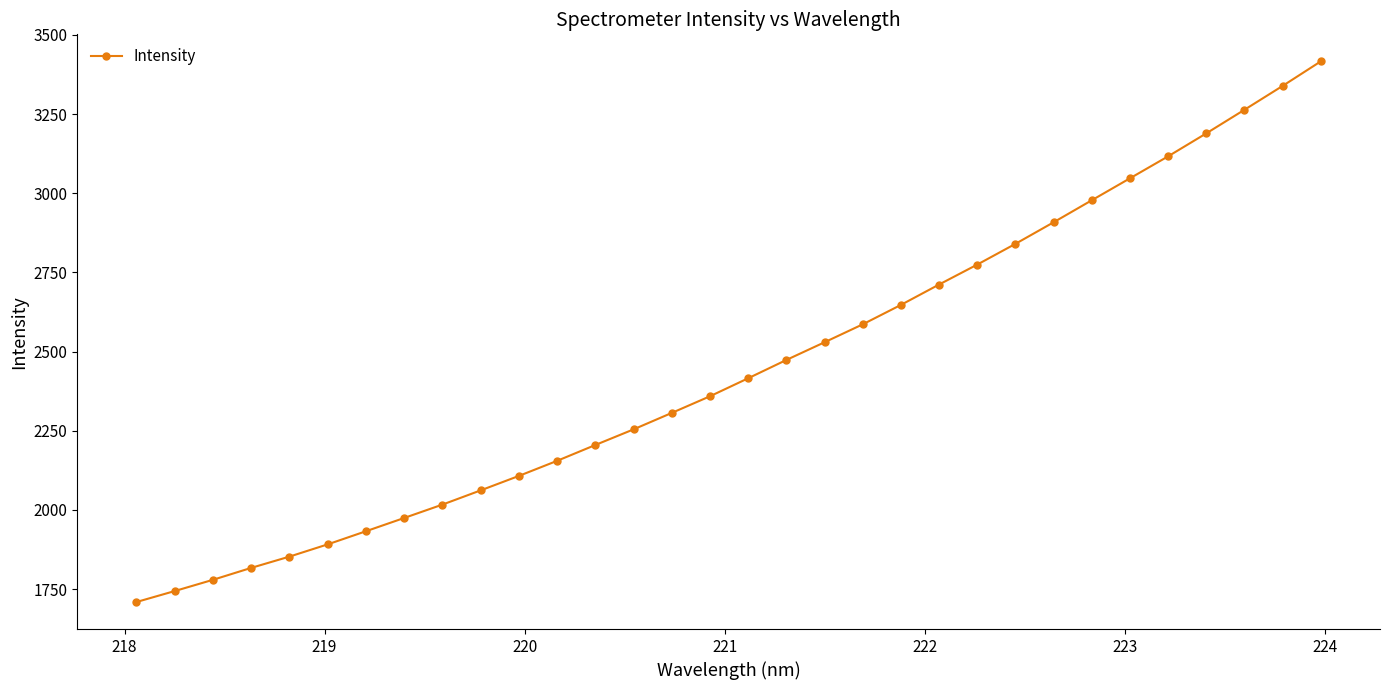

What is the minimum value shown in the chart?

1709.3